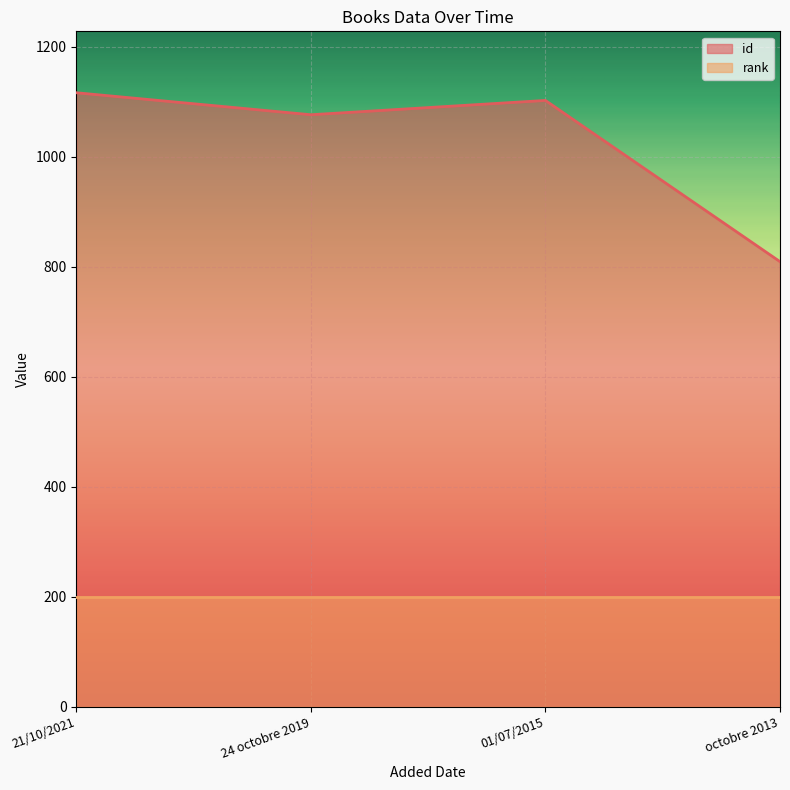

Approximately how many times larger is the value at 24 octobre 2019 compared to 01/07/2015?

1.0